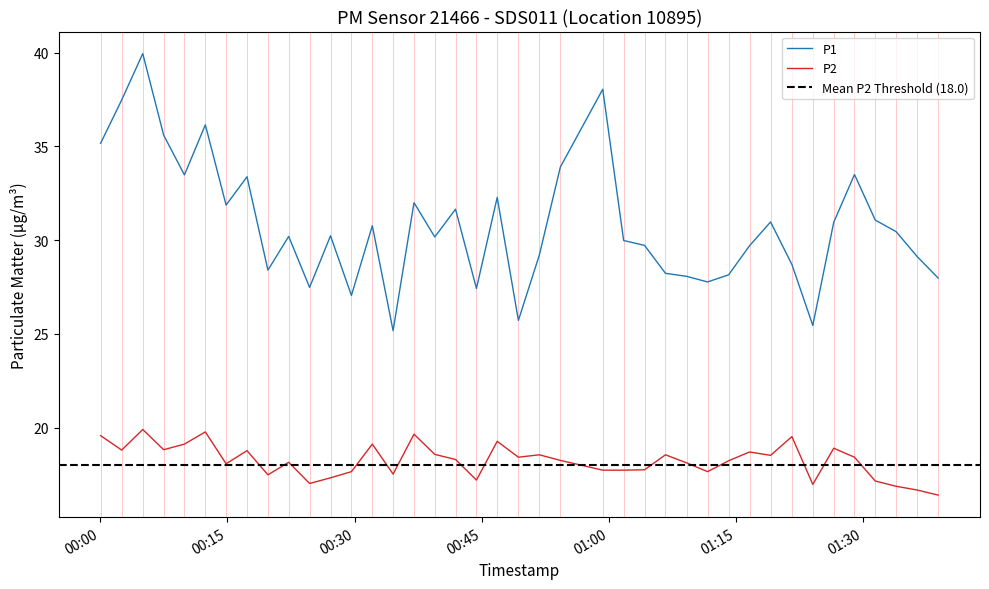

Which series has the largest total across all categories?

P1